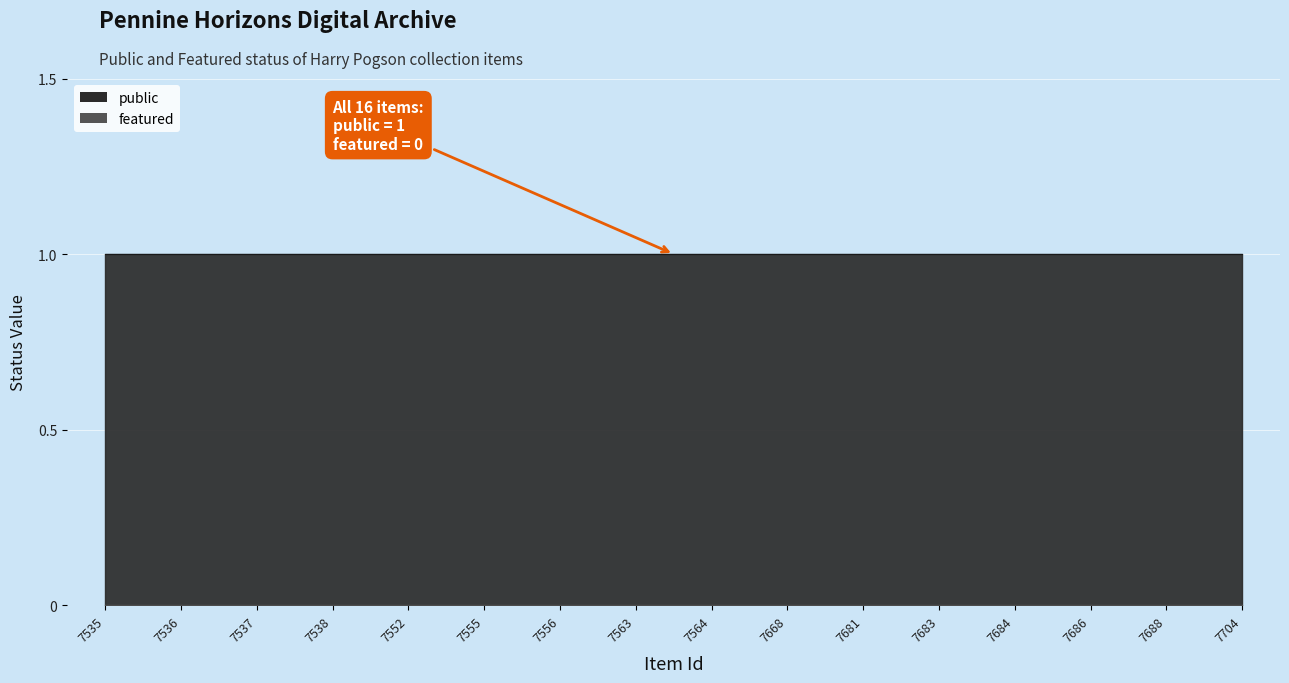

True or false: featured and public cross at least once.

False